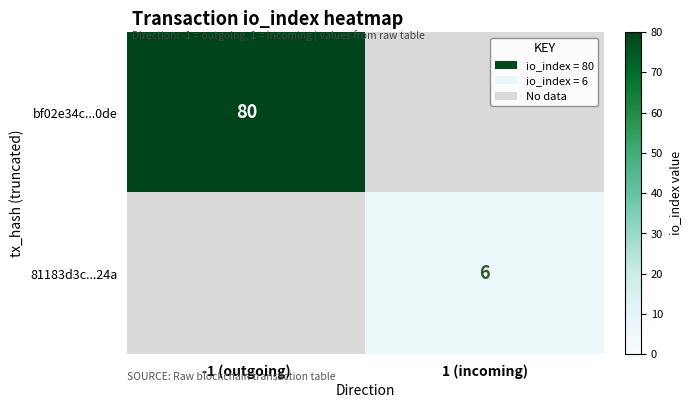

Is it true that 81183d3c...24a equals 1 at 1 (incoming)?

False